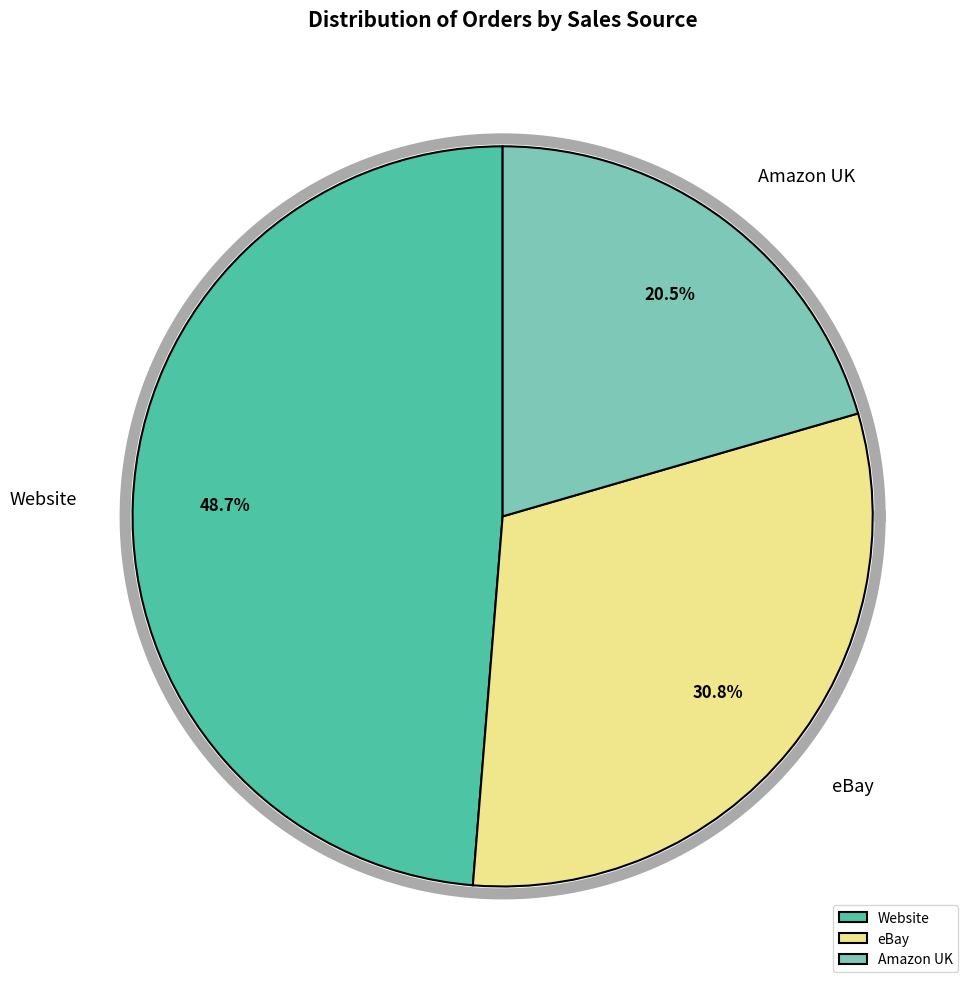

Between Amazon UK and eBay, which is larger?

eBay